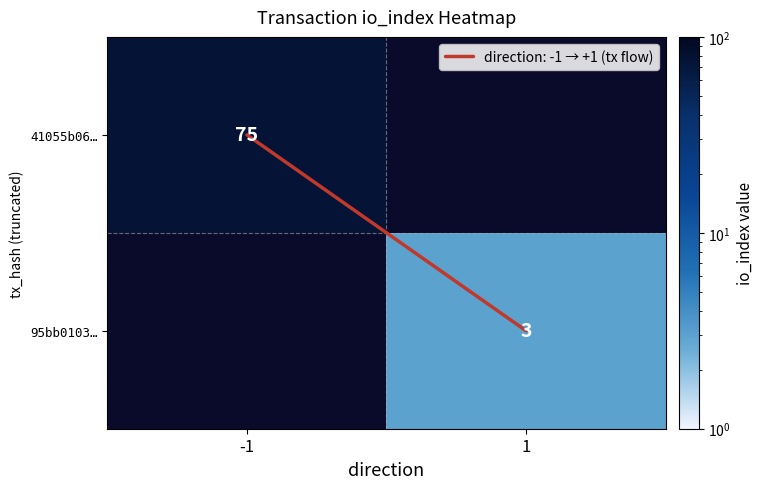

How many values in 95bb0103… are above zero?

1